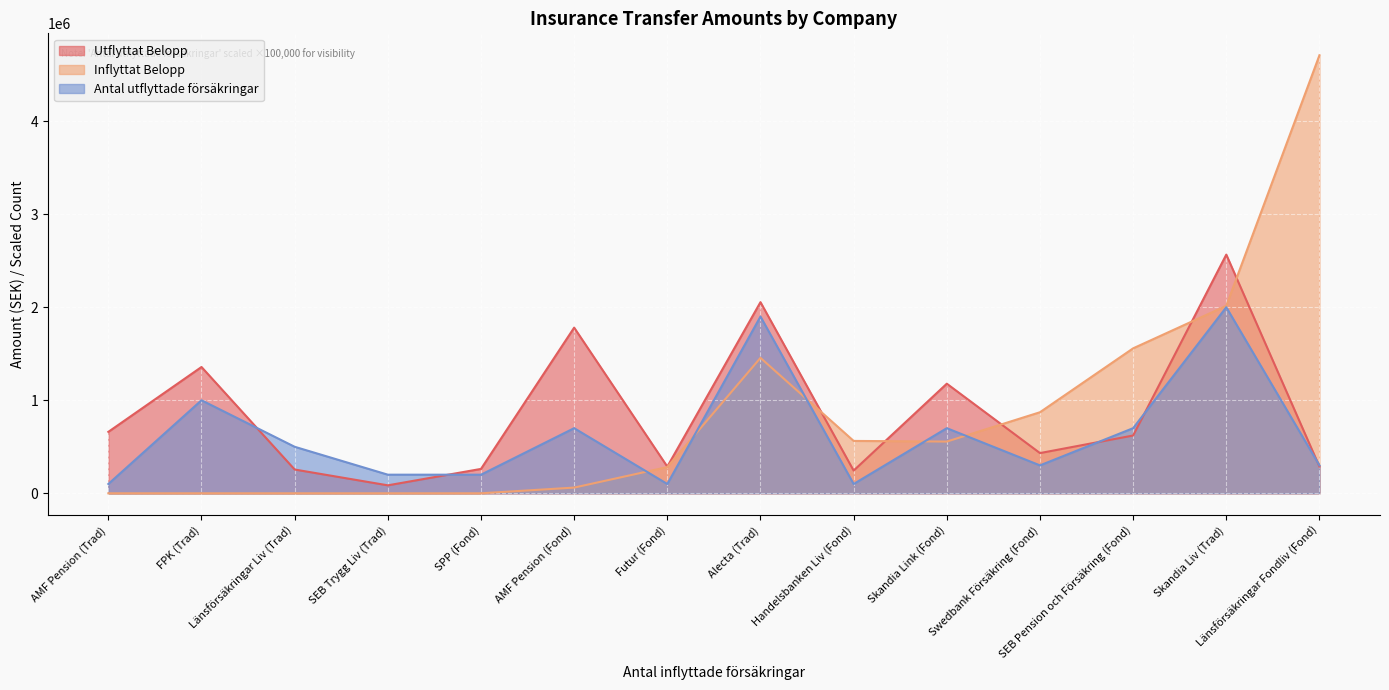

Is it true that Antal utflyttade försäkringar equals 2.0 at SPP (Fond)?

True